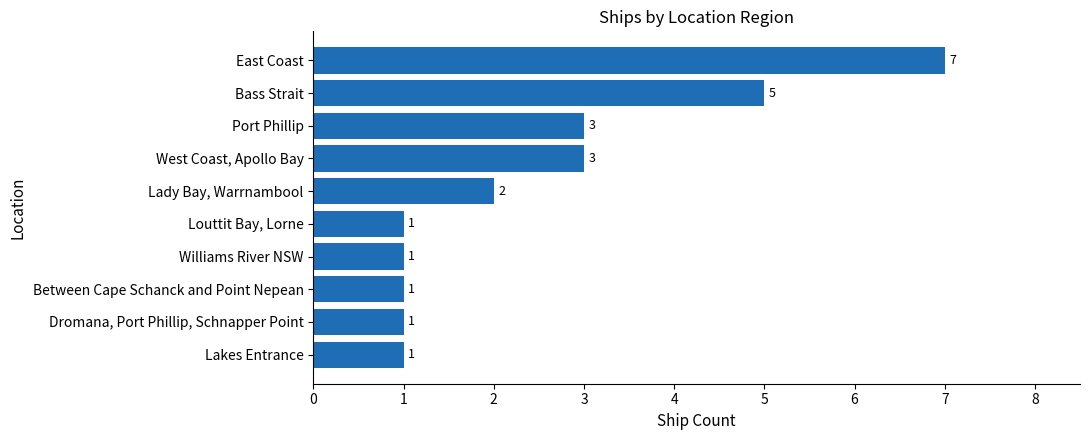

What is the change in value from Bass Strait to East Coast?

+2